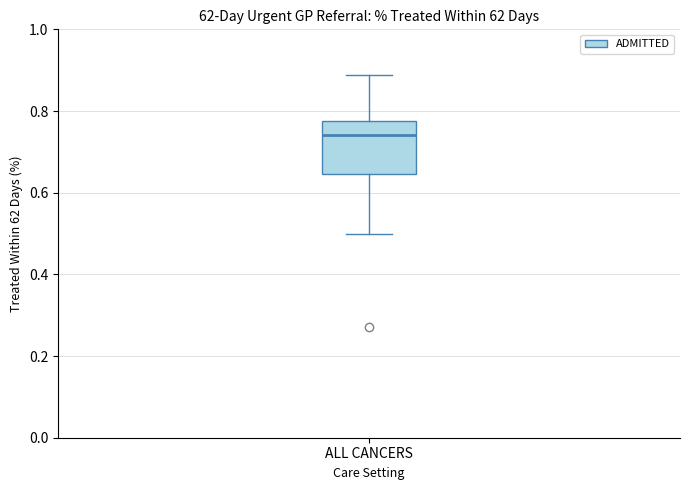

Read this box plot against the y-axis: the position of the median line, the range covered by the box, and the ends of both whiskers. The values are not printed on the chart, so give them approximately, as read against the axis.

median 0.74, box 0.64 to 0.78, whiskers 0.50 to 0.88